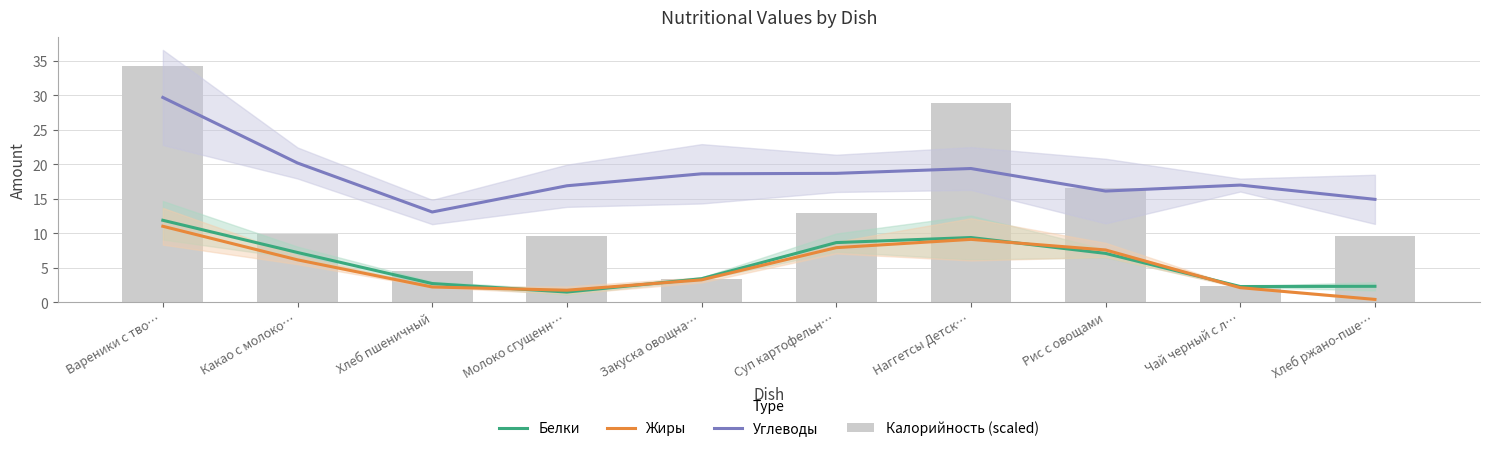

What is the label of the 7th bar from the left?

Наггетсы Детск…